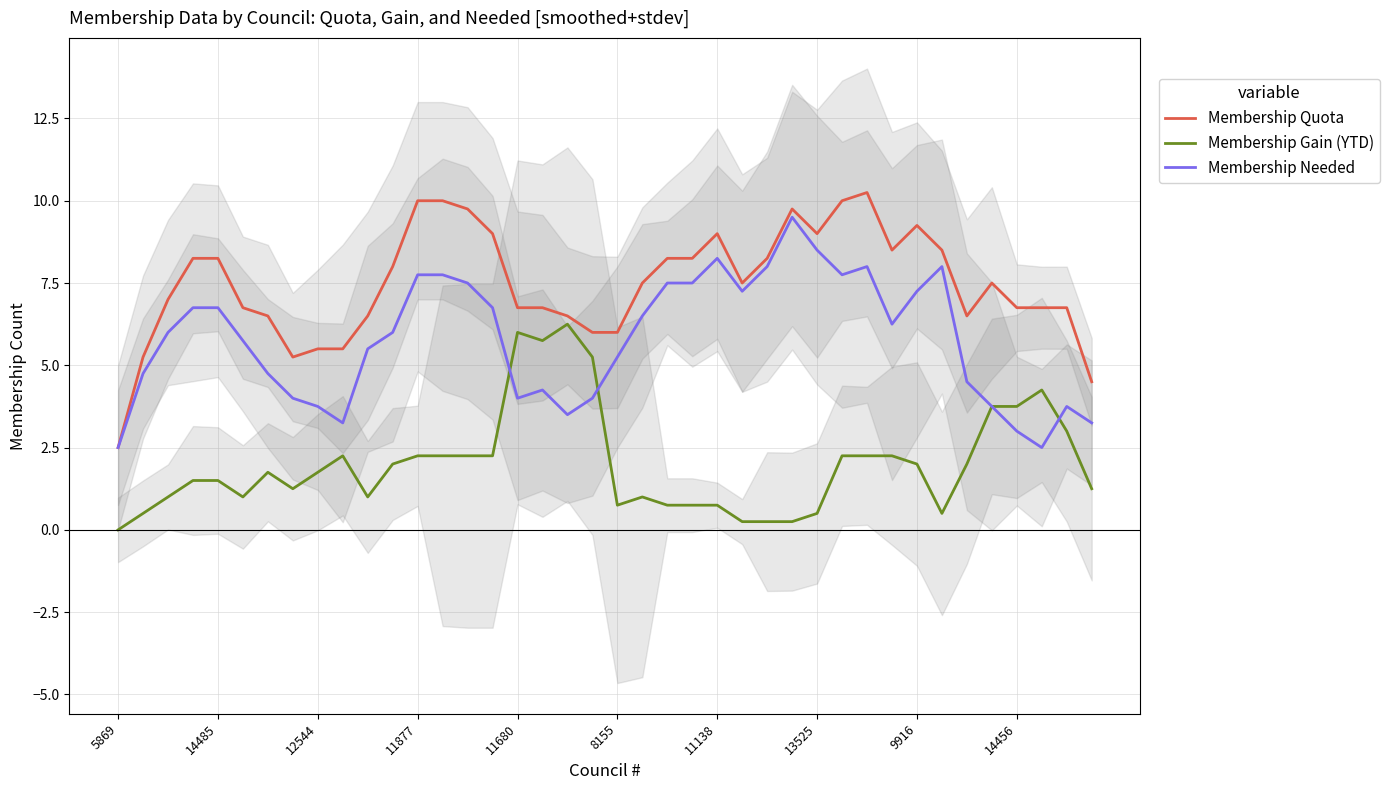

Which category has the lowest value in the Membership Quota series?

5869